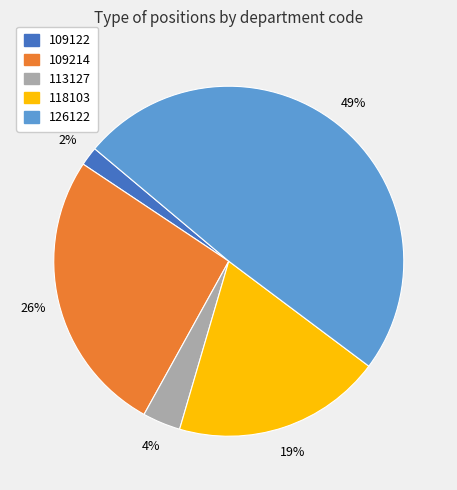

Which has a higher value, 126122 or 118103?

126122